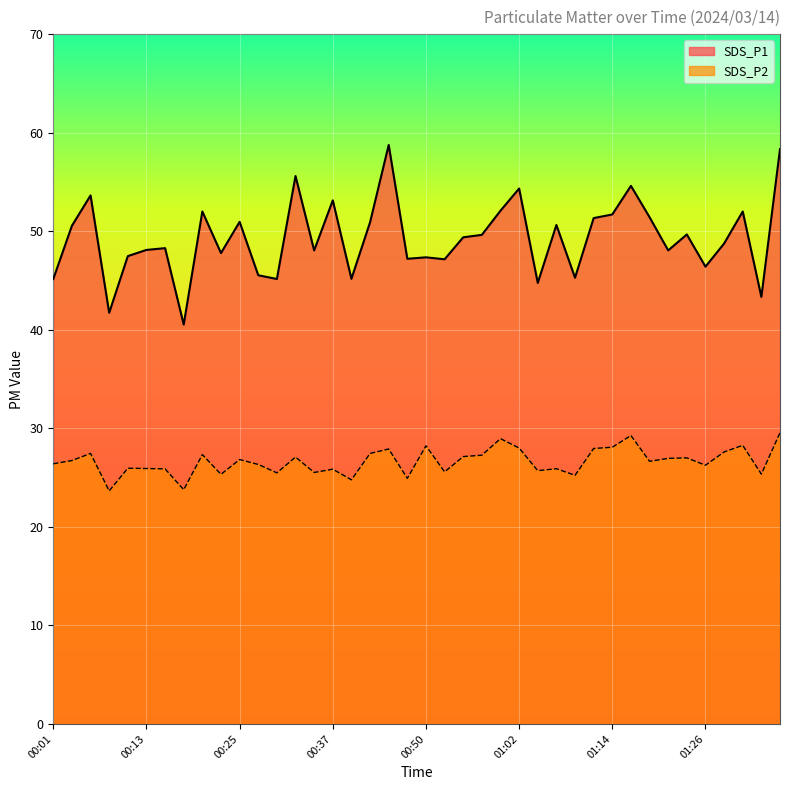

What value does the SDS_P2 series have at 00:42?

27.4